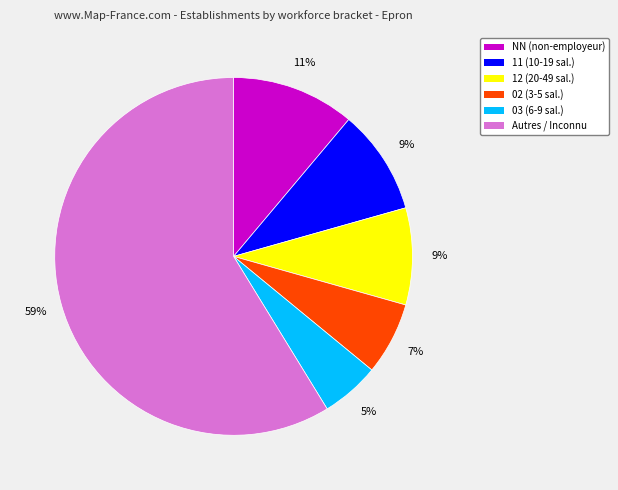

To the nearest percent, what is the average slice percentage?

17%